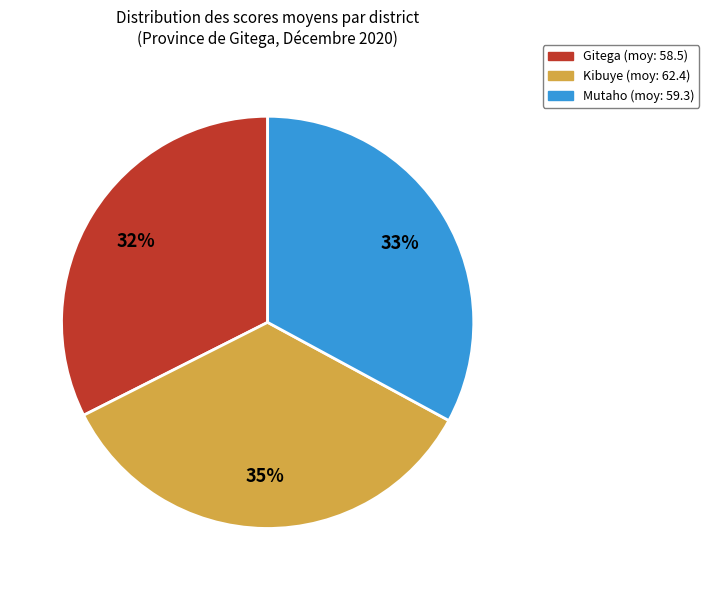

How many segments does this pie chart have?

3